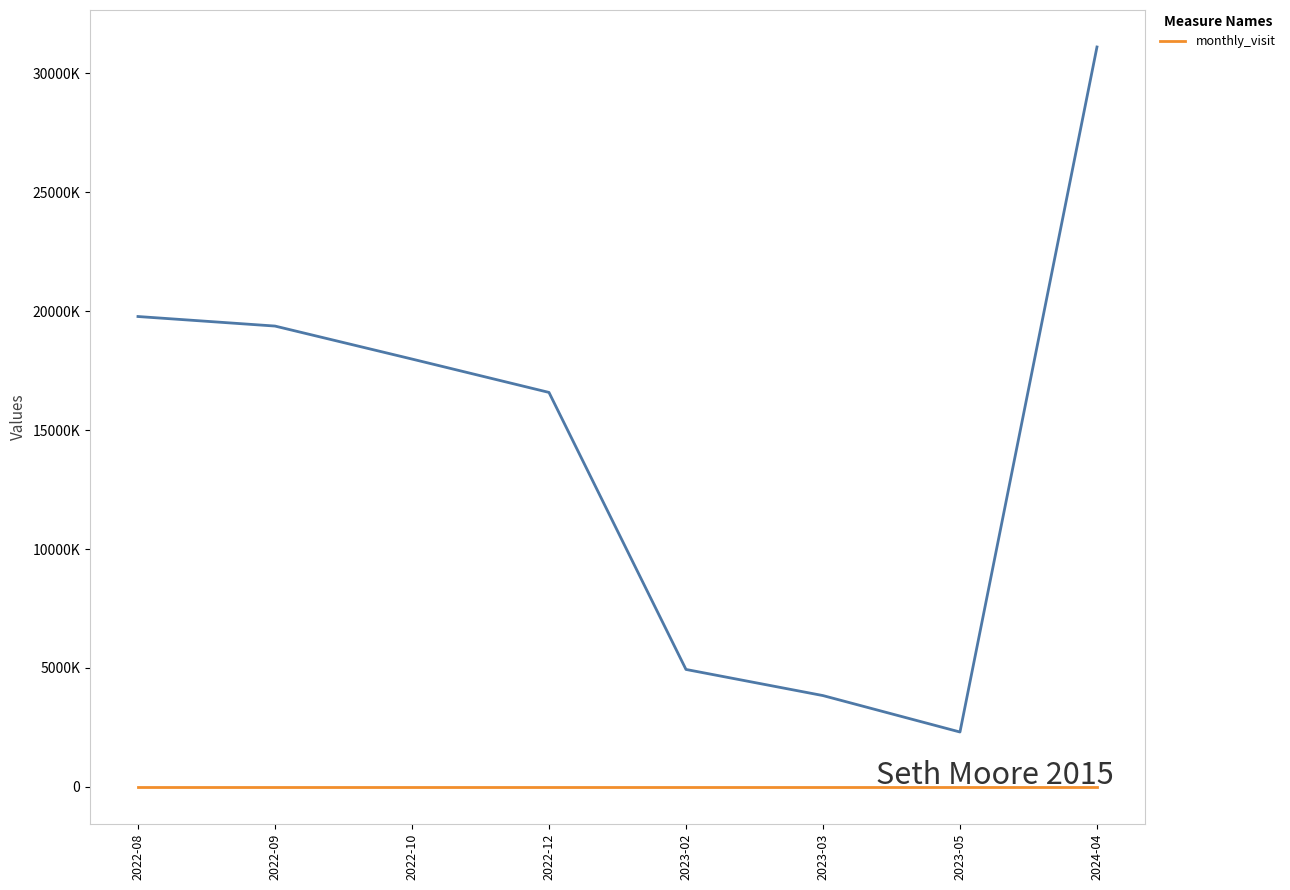

The value at 2022-08 is 4911426. True or false?

False